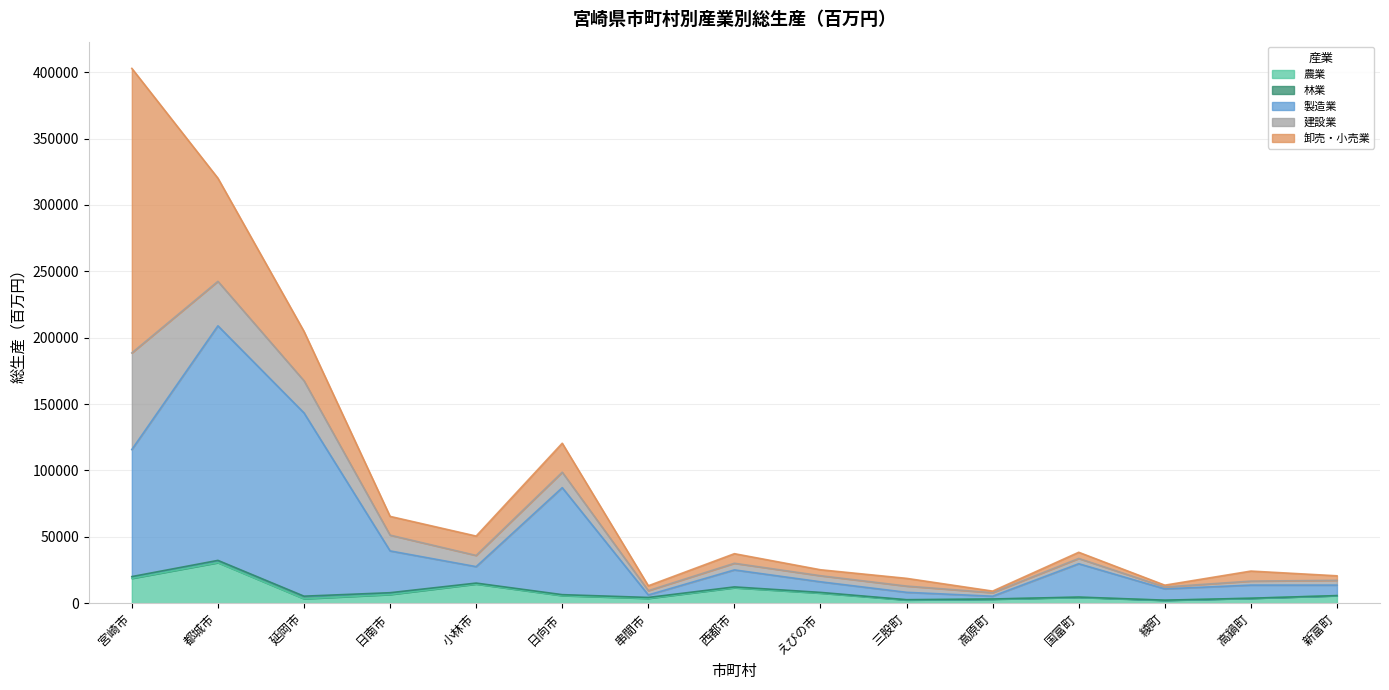

Reading left to right, list all the values displayed in this chart.

農業: 18689.6	30541.9	3325.4	6522.7	14407.8	5703.6	3628.9	11638.0	7597.9	2413.0	3001.0	4407.7	2152.2	3683.5	5647.3
林業: 1325.3	1688.2	1946.9	1352.9	721.8	716.2	682.7	610.4	517.1	210.8	155.1	191.2	118.0	44.0	55.2
製造業: 95722.1	176689.7	138045.5	31498.2	12396.8	80597.9	1886.5	12809.0	7987.6	5554.4	2083.9	25110.1	8510.4	9894.2	7913.7
建設業: 72780.2	33514.9	24234.6	11884.5	8431.6	11647.4	3223.6	4998.8	4576.5	4696.7	2653.6	3975.2	1418.2	2994.6	3586.7
卸売・小売業: 214320.4	77691.6	37189.6	14118.4	14584.9	21809.3	3684.3	7218.5	4488.1	5816.3	1197.8	4644.8	1363.5	7558.4	3414.0